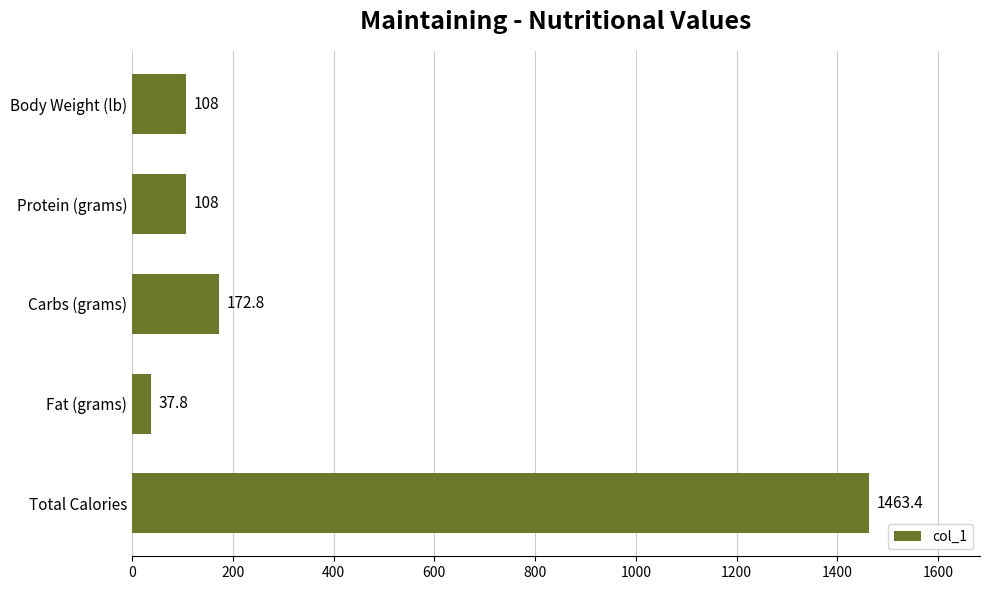

What is the label of the 4th bar from the top?

Fat (grams)